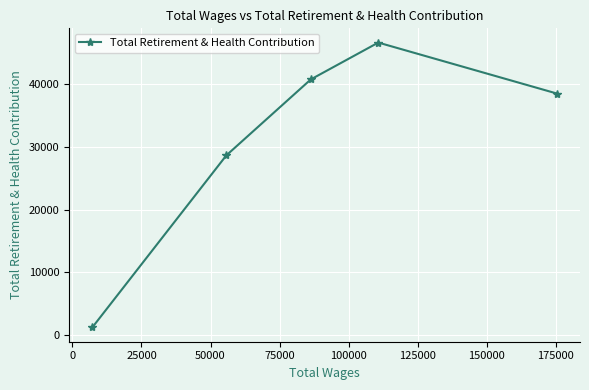

What is the difference between the maximum and minimum values?

45388